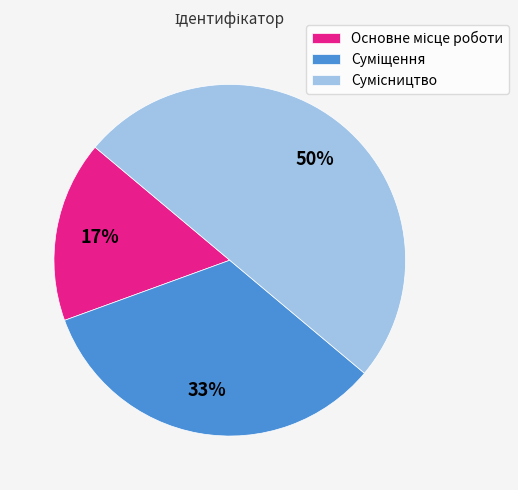

To the nearest percent, what is the average slice percentage?

33%